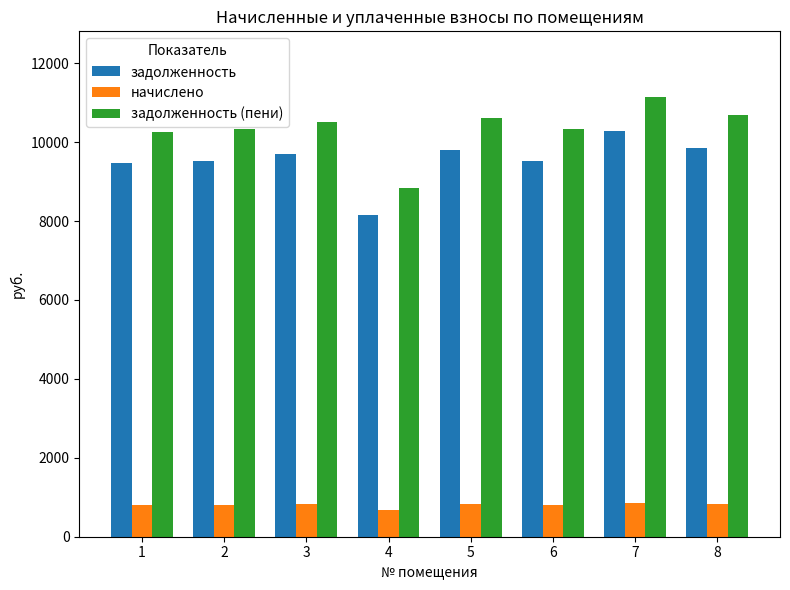

At 2, list the series in order from largest to smallest.

задолженность (пени), задолженность, начислено